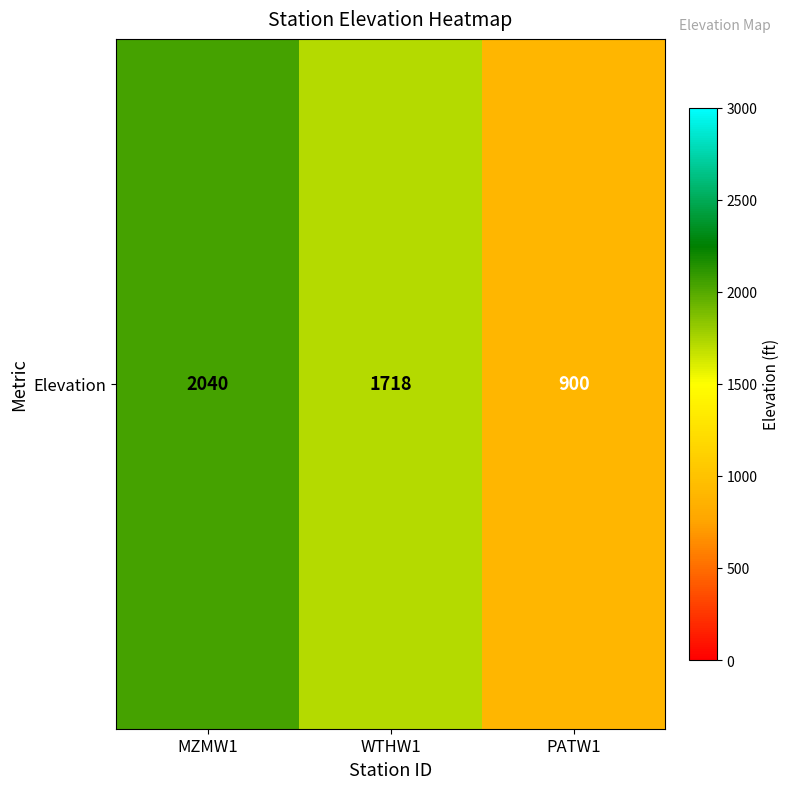

The chart shows a value of 2040 at MZMW1. True or false?

True